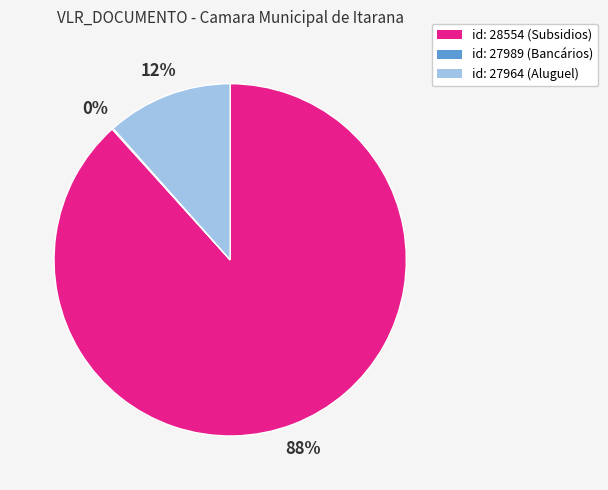

Is there any slice that represents more than half of the pie?

Yes